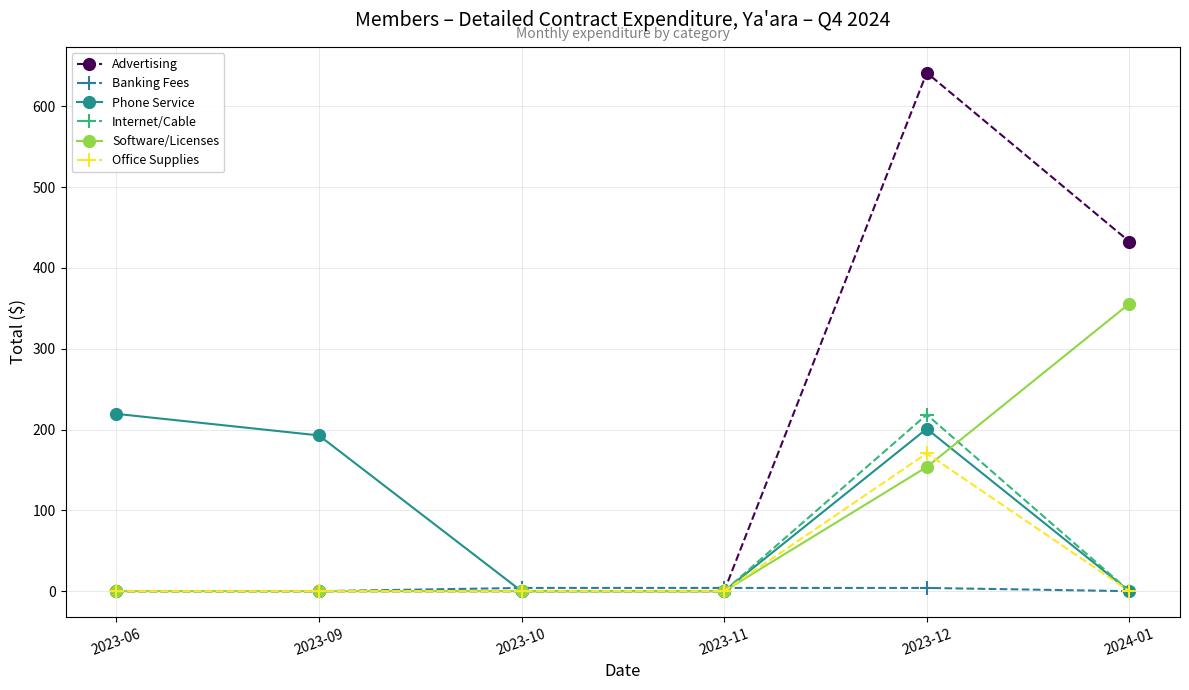

Is the value of Advertising at 2024-01 greater than the value of Internet/Cable at 2023-11?

Yes